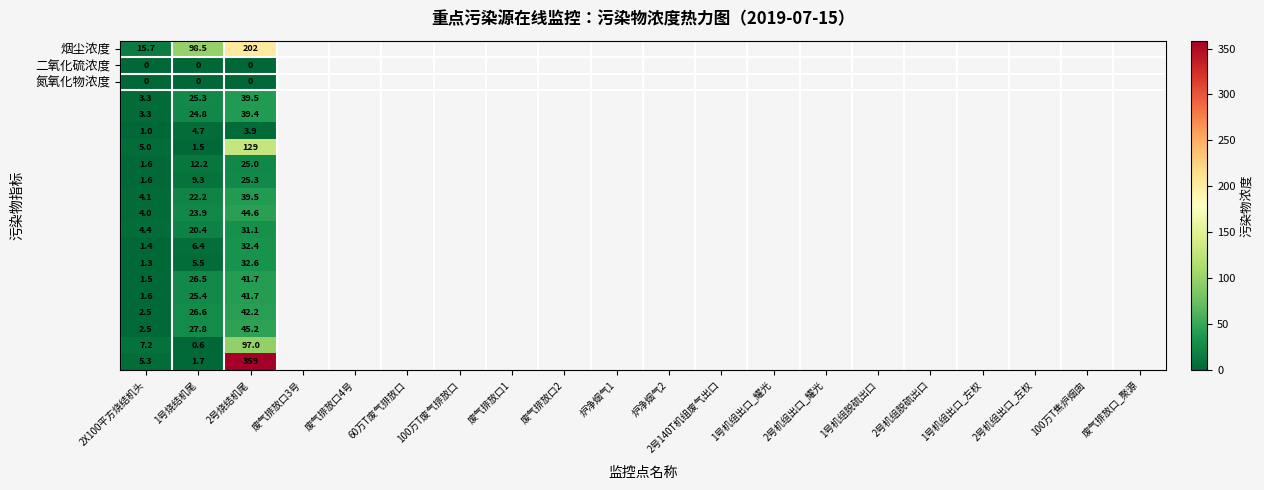

At which category does the chart reach its peak across all series?

2号烧结机尾